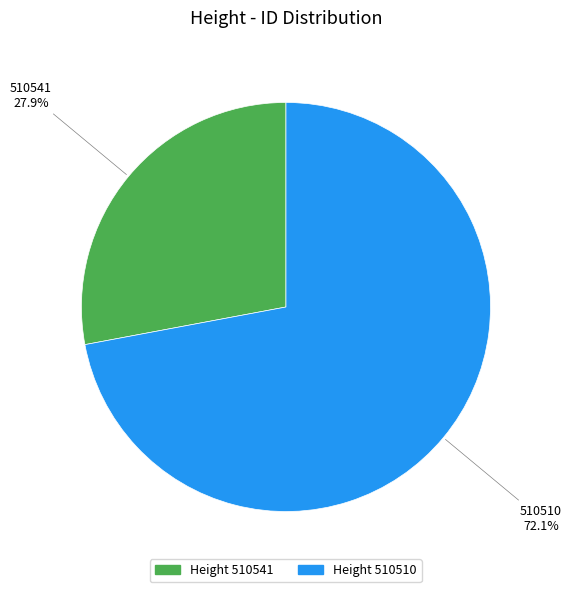

Is there any slice that represents more than half of the pie?

Yes